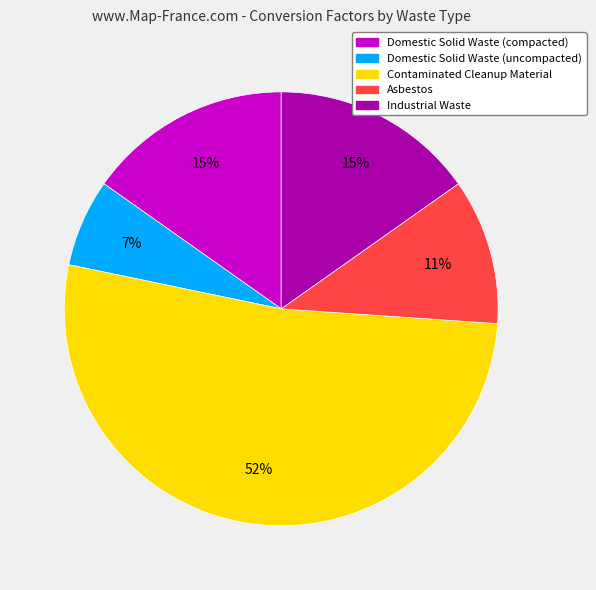

Which slice represents more than half of the pie?

Contaminated Cleanup Material